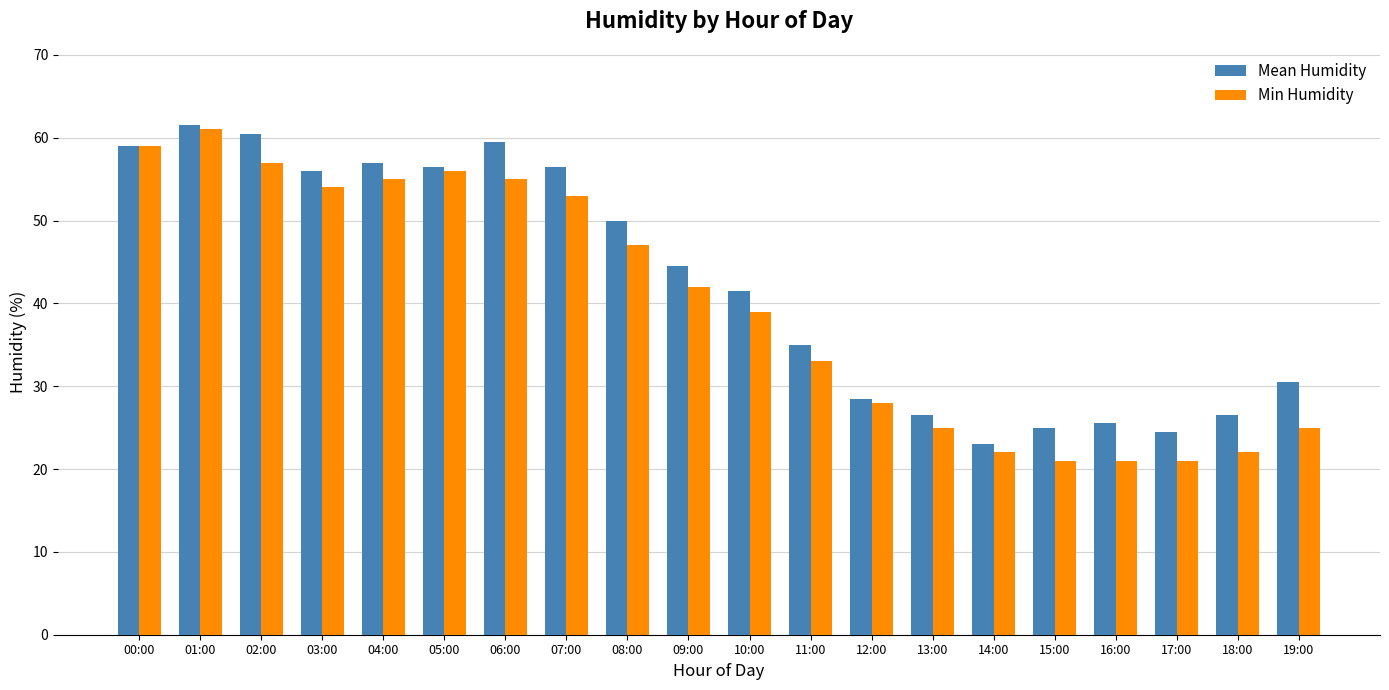

Count the number of data series in this chart.

2